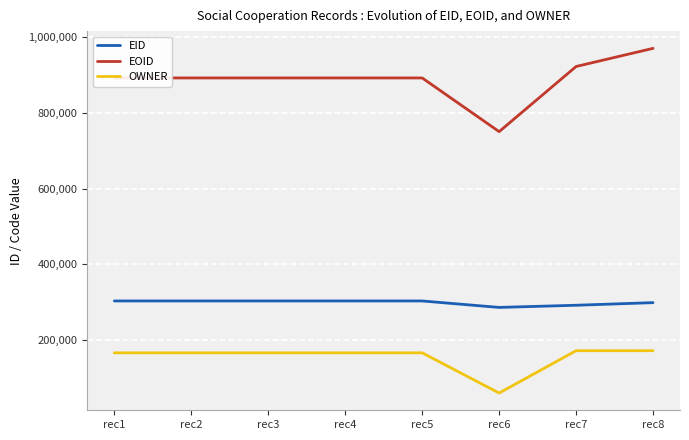

True or false: EOID and EID intersect in this chart.

False